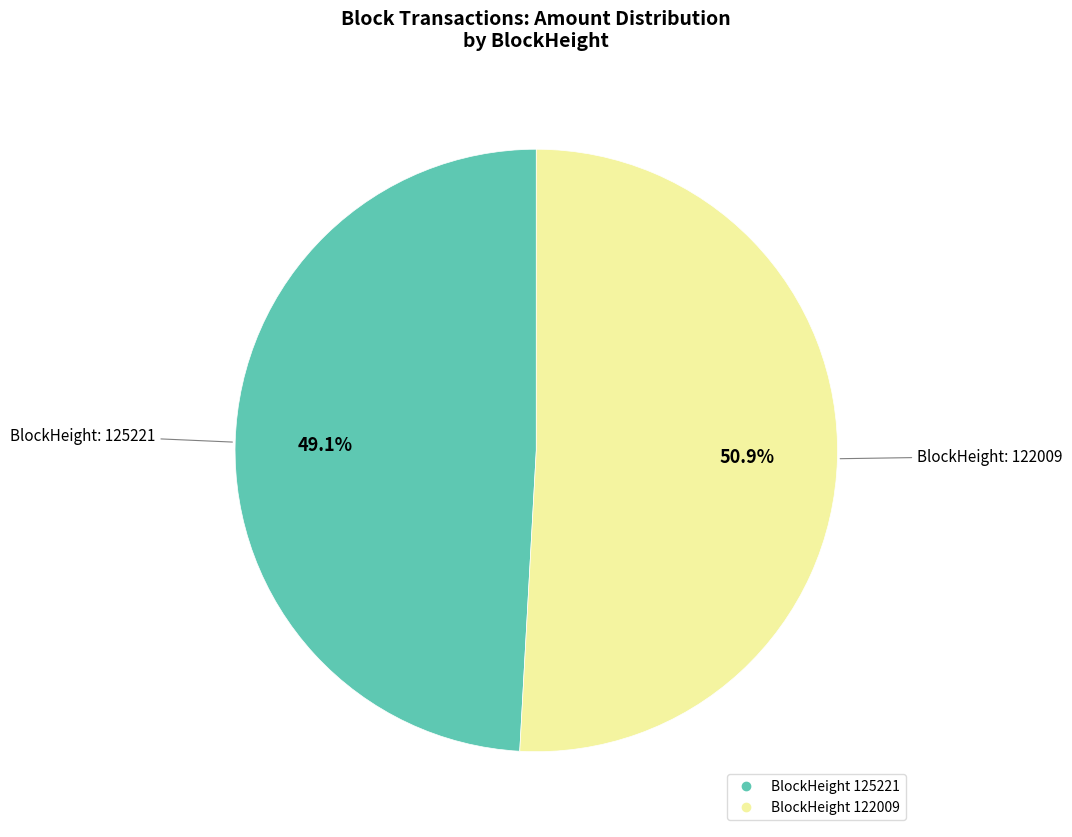

Which category has the smallest portion of the pie?

125221